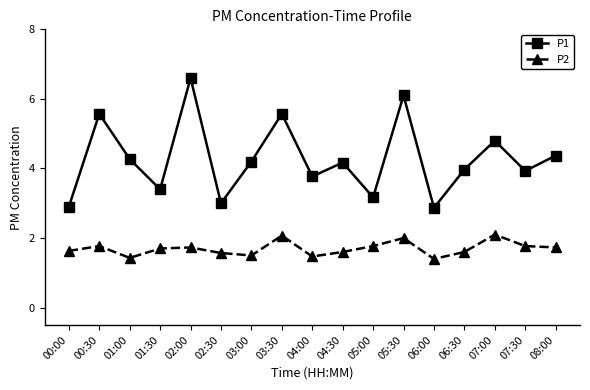

Reading left to right, extract all data points from this chart.

P1: 00:00=2.9	00:30=5.6	01:00=4.3	01:30=3.4	02:00=6.6	02:30=3.0	03:00=4.2	03:30=5.6	04:00=3.8	04:30=4.2	05:00=3.2	05:30=6.1	06:00=2.9	06:30=4.0	07:00=4.8	07:30=3.9	08:00=4.4
P2: 00:00=1.6	00:30=1.8	01:00=1.4	01:30=1.7	02:00=1.7	02:30=1.6	03:00=1.5	03:30=2.1	04:00=1.5	04:30=1.6	05:00=1.8	05:30=2.0	06:00=1.4	06:30=1.6	07:00=2.1	07:30=1.8	08:00=1.7